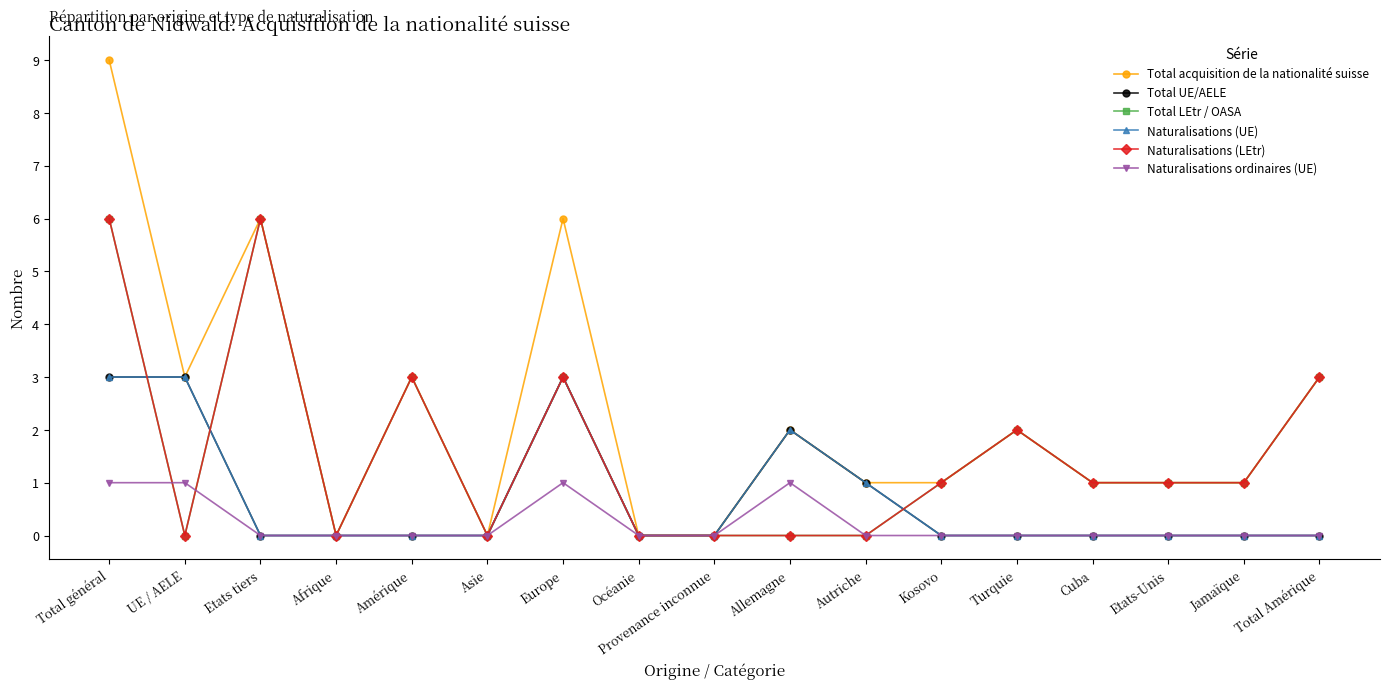

In Naturalisations (LEtr), how many points are higher than both neighbors (excluding endpoints)?

4